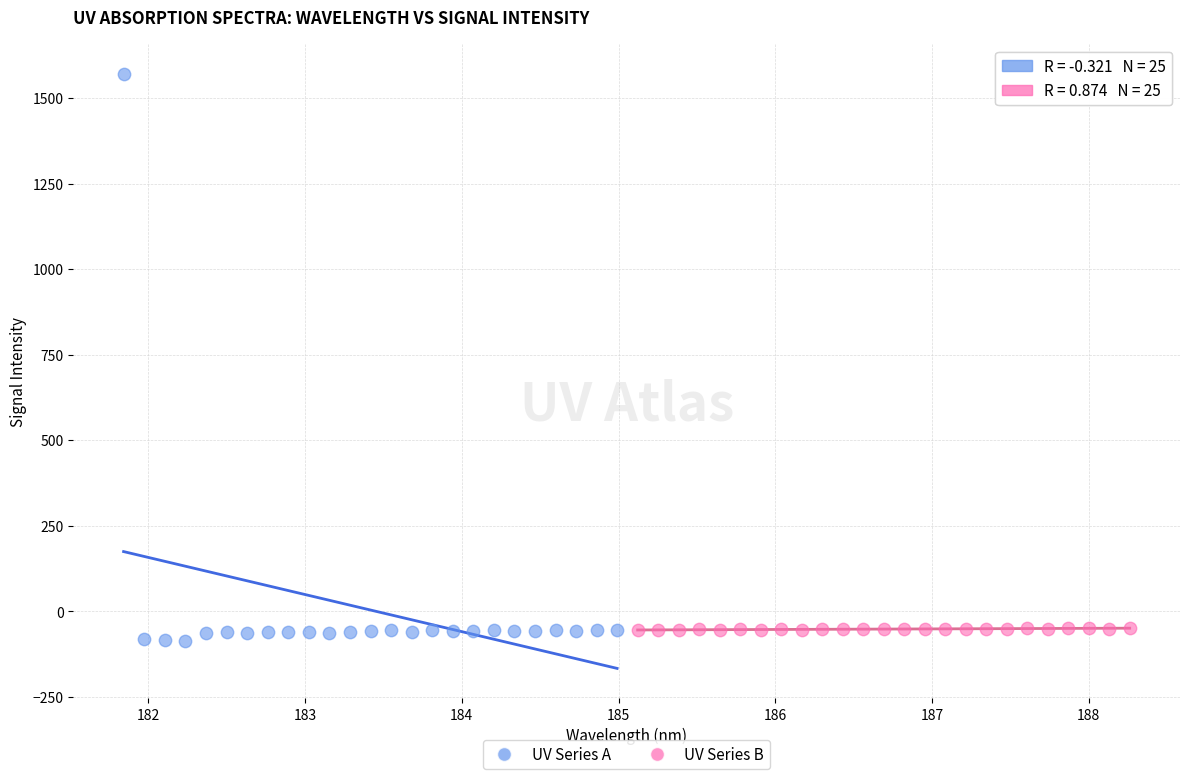

Which series contains the highest Y value?

UV Series A